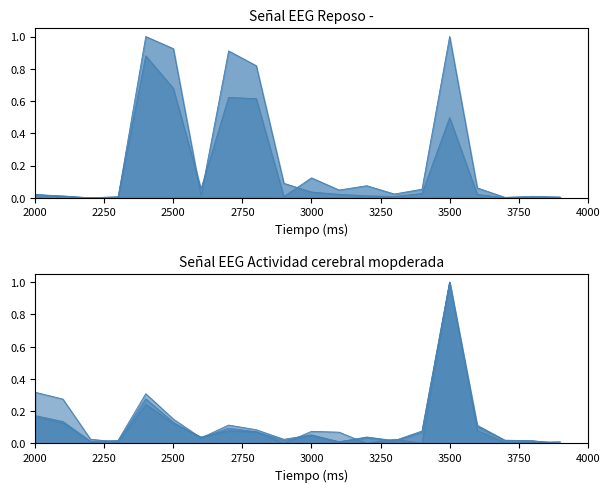

True or false: НДФЛ (col_18) has more than 0 points higher than both neighbors.

True